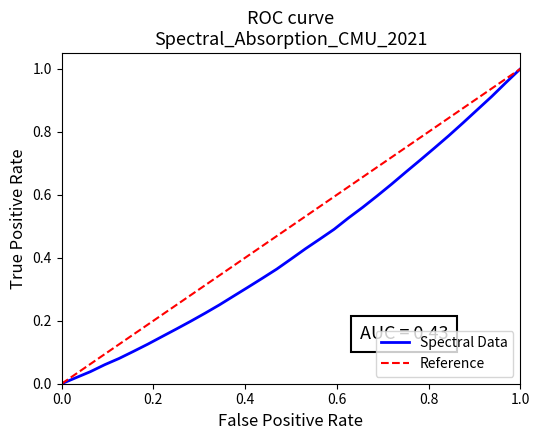

Which has a higher value, 223.2172 or 221.8812?

223.2172